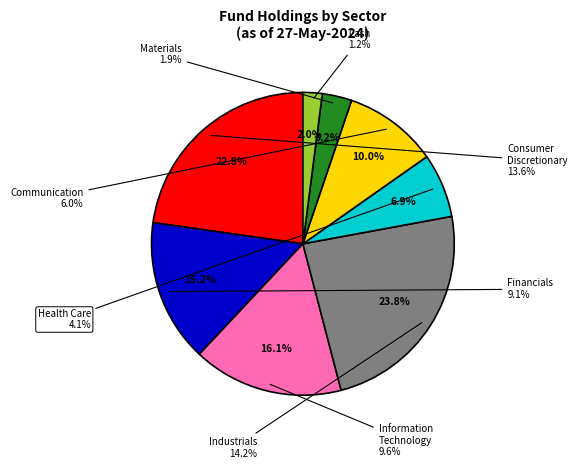

Does any single category account for the majority?

No